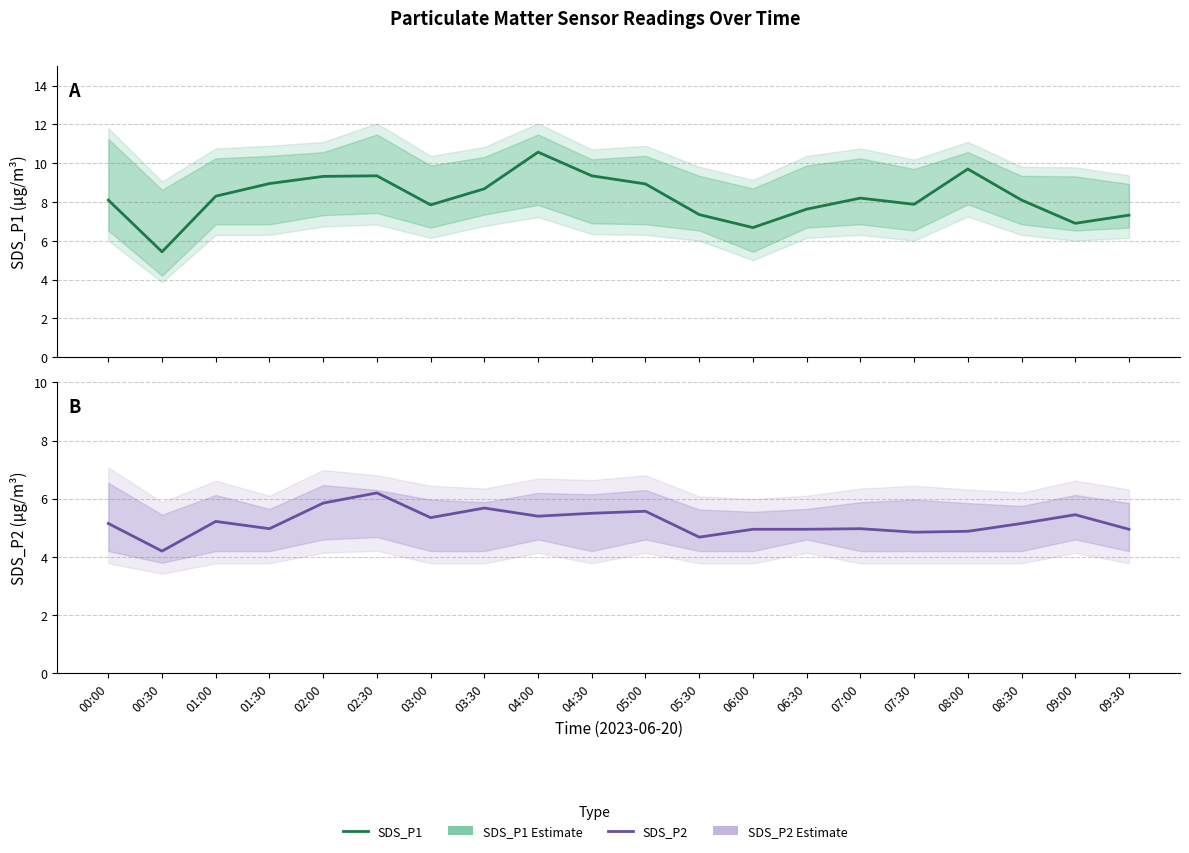

True or false: SDS_P2 and SDS_P1 cross at least once.

False